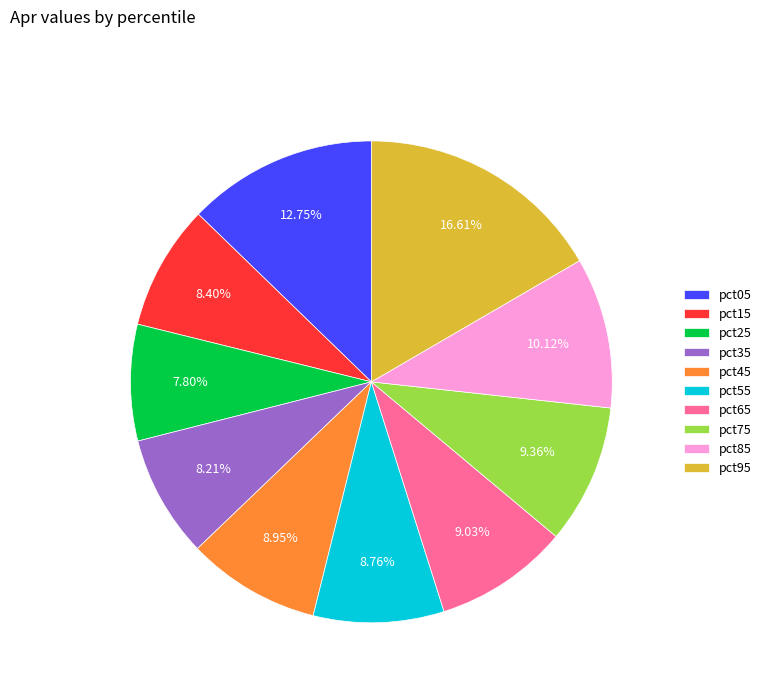

Does pct35 represent more than half of the total?

No